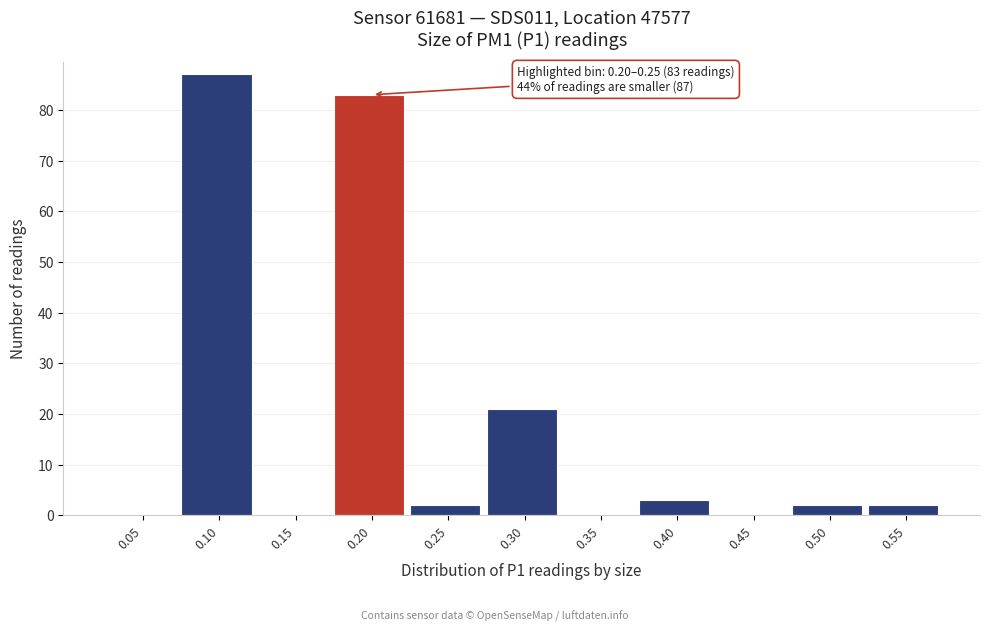

Reading left to right, what are all the values shown in this chart?

0.05=0	0.10=87	0.15=0	0.20=83	0.25=2	0.30=21	0.35=0	0.40=3	0.45=0	0.50=2	0.55=2